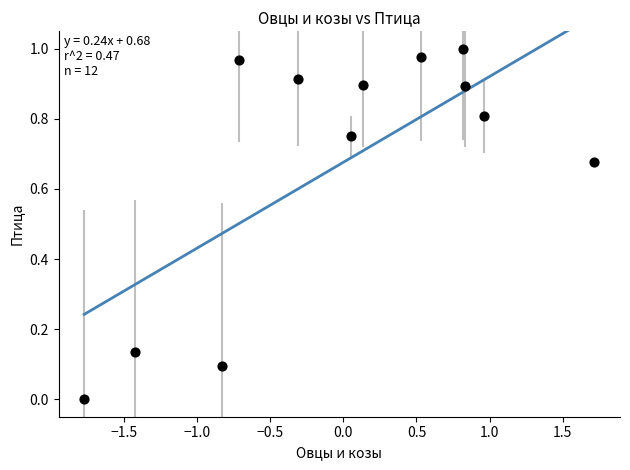

What is the range of X values (max minus min)?

3.5